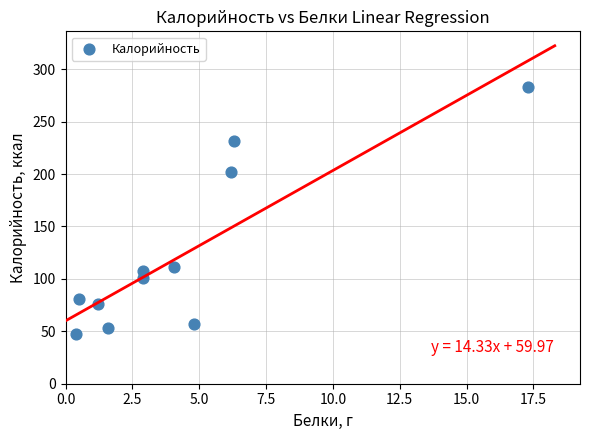

What Y value in the scatter plot is closest to 165?

201.6